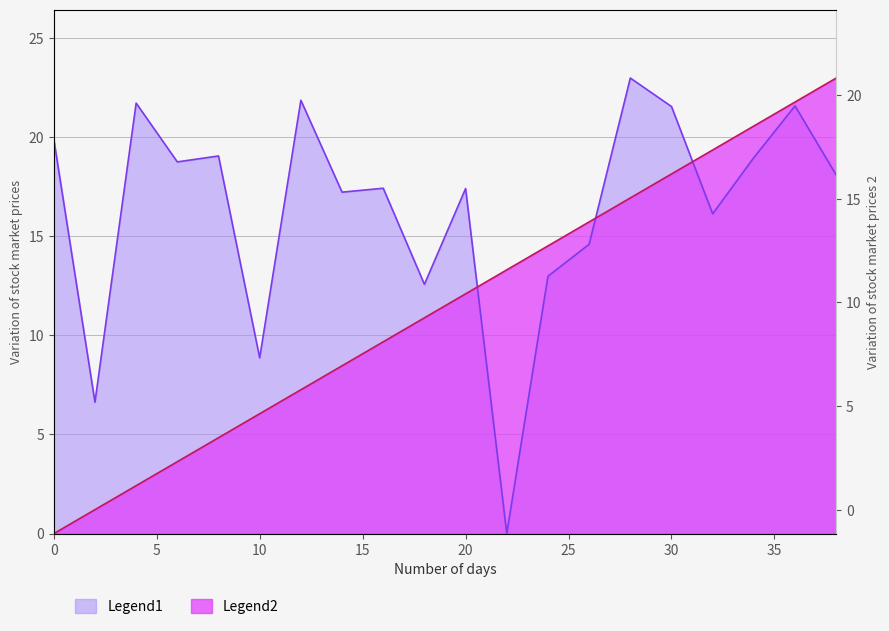

Rank the categories by intensity(dBm) value from lowest to highest.

22, 2, 10, 18, 24, 26, 32, 14, 20, 16, 38, 6, 34, 8, 0, 30, 36, 4, 12, 28